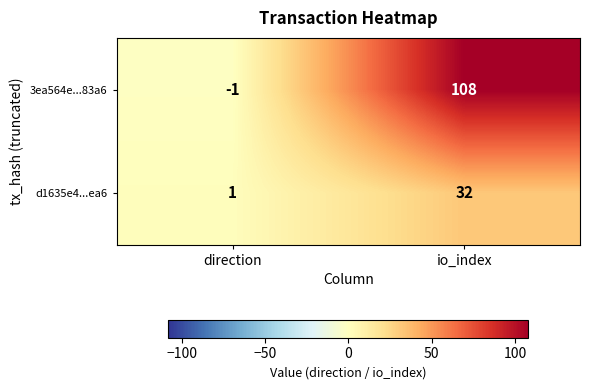

Reading right to left, list all the values displayed in this chart.

3ea564e...83a6: 108	-1
d1635e4...ea6: 32	1